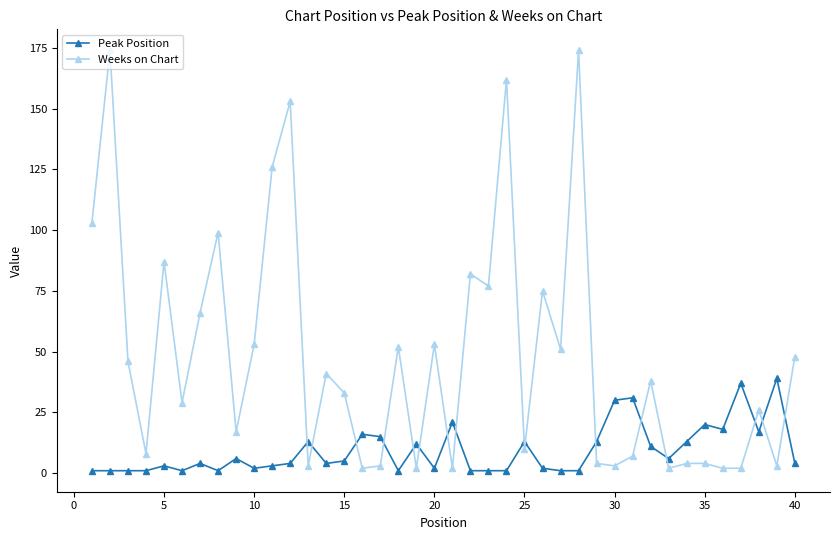

Rank the series by their average value, from highest to lowest.

Weeks on Chart, Peak Position